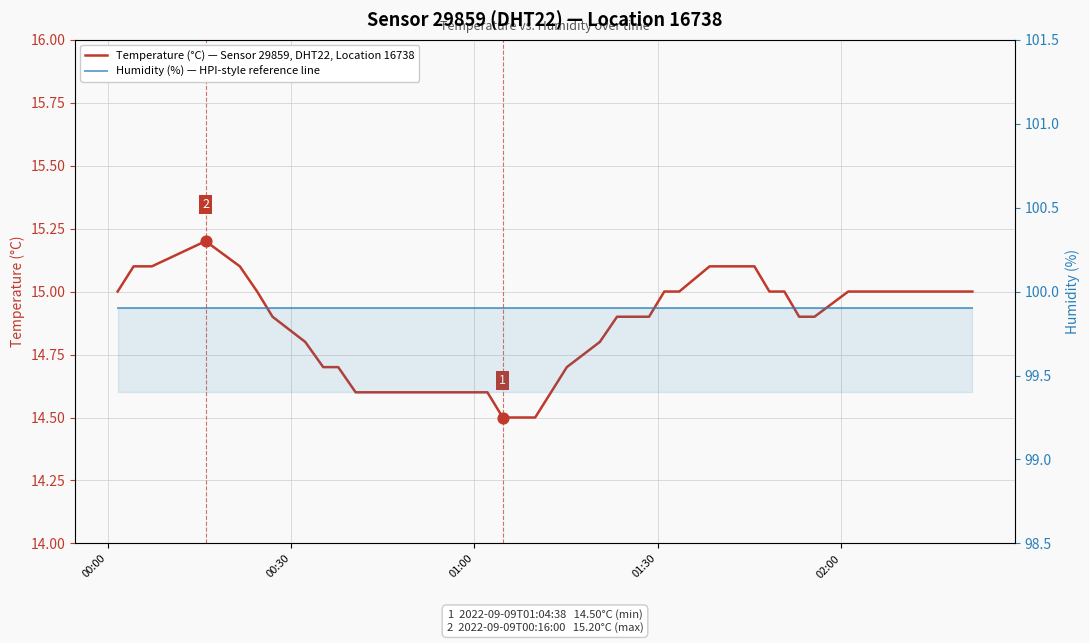

Which series has the largest Y range (max minus min)?

Temperature (°C) — Sensor 29859, DHT22, Location 16738